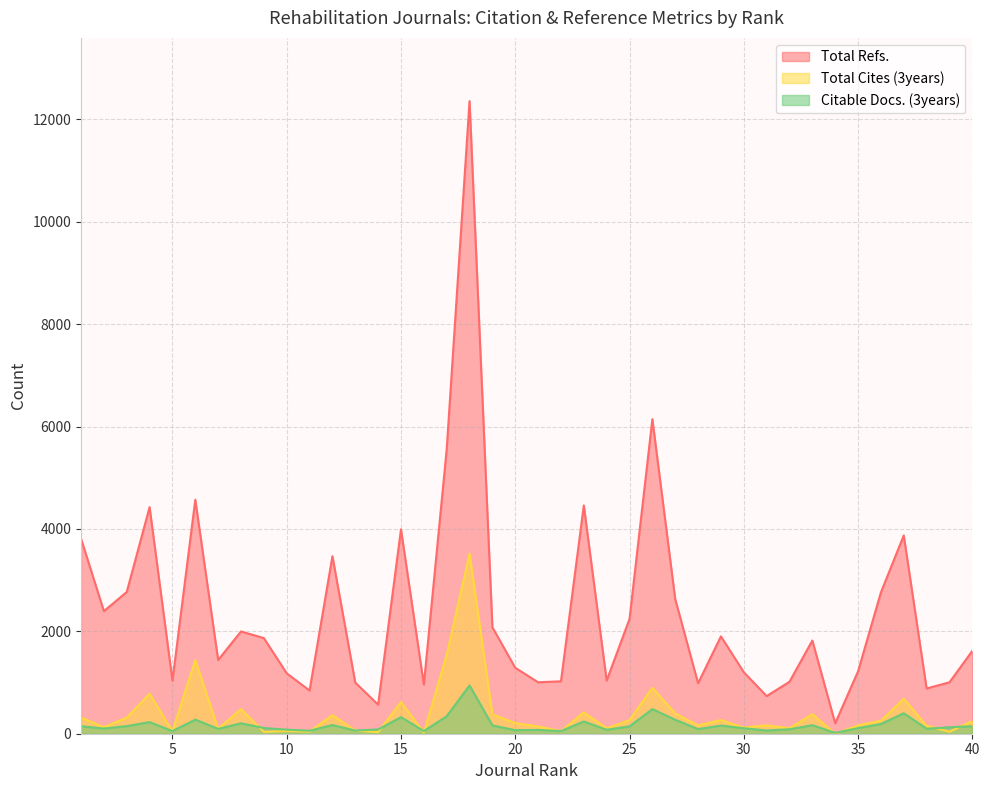

Reading left to right, transcribe all the data shown in this chart.

Total Refs.: 3811	2395	2769	4426	1037	4571	1440	1998	1868	1180	843	3468	998	568	3993	961	5554	12358	2079	1288	1005	1024	4460	1038	2241	6145	2630	985	1902	1202	735	1015	1821	204	1219	2761	3874	884	1004	1618
Total Cites (3years): 316	128	314	782	49	1440	95	481	36	52	42	363	62	31	619	21	1537	3519	379	207	141	51	417	106	265	898	395	163	267	120	163	108	382	0	163	253	684	156	39	248
Citable Docs. (3years): 147	101	149	227	52	276	95	204	112	80	59	170	61	84	324	52	341	943	162	70	74	52	239	77	144	481	273	91	159	108	63	87	167	17	110	190	400	98	126	147